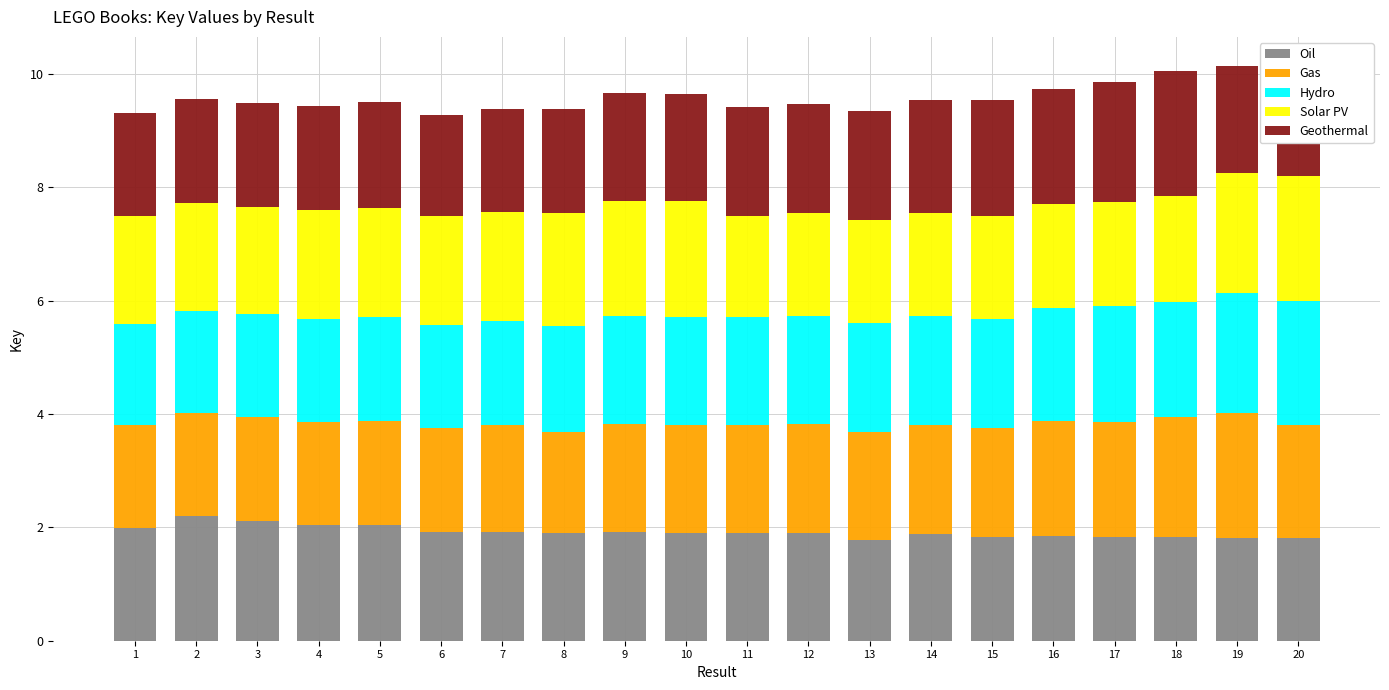

What is the total value across all series at 11?

9.4